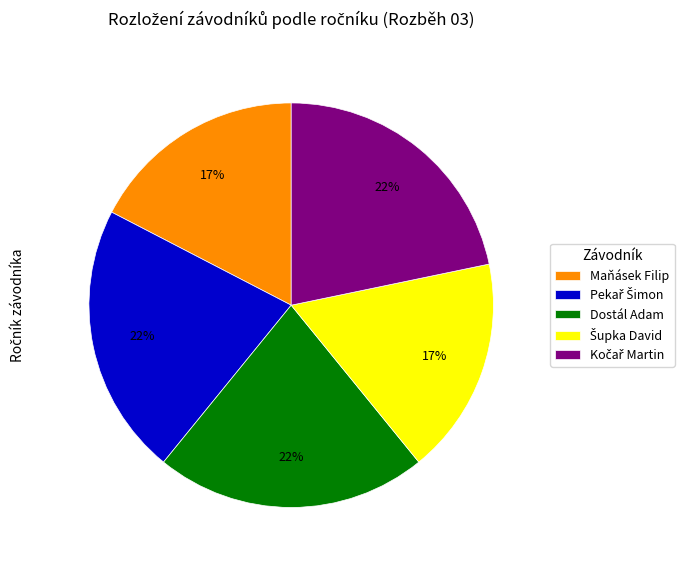

How many slices are in this pie chart?

5